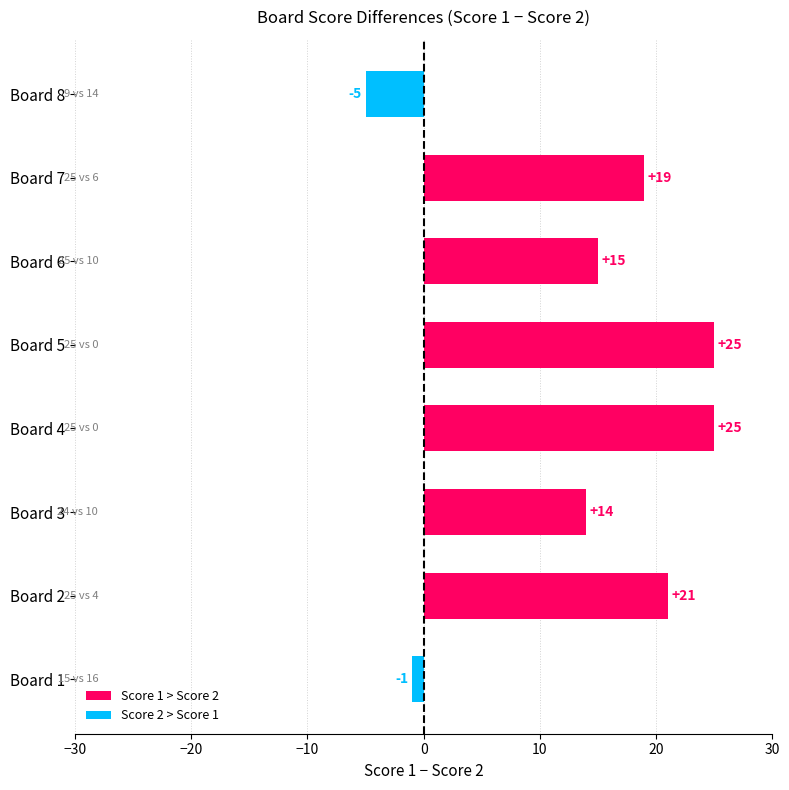

Count the number of categories in the chart.

8